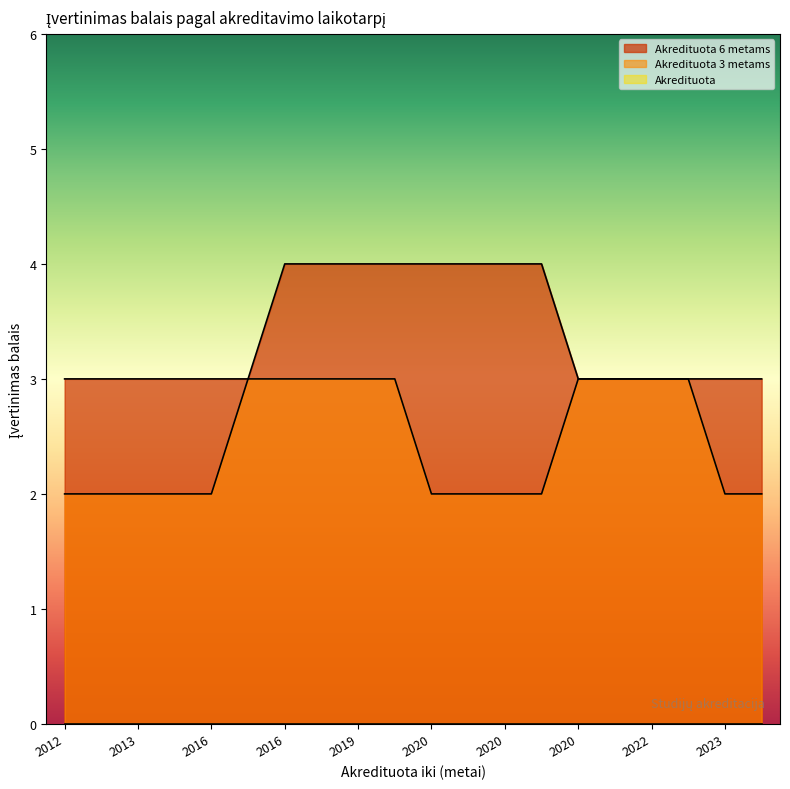

True or false: Akredituota 6 metams has a value of 4 at 2019.

True